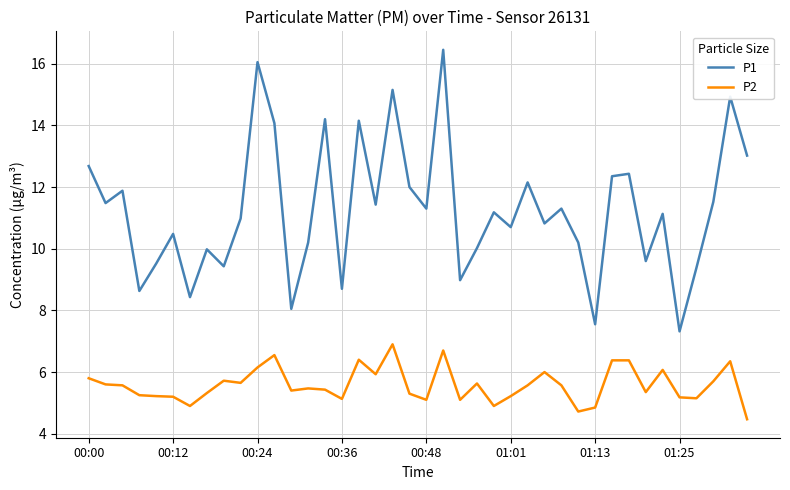

Does the chart display data point markers on the line(s)?

No